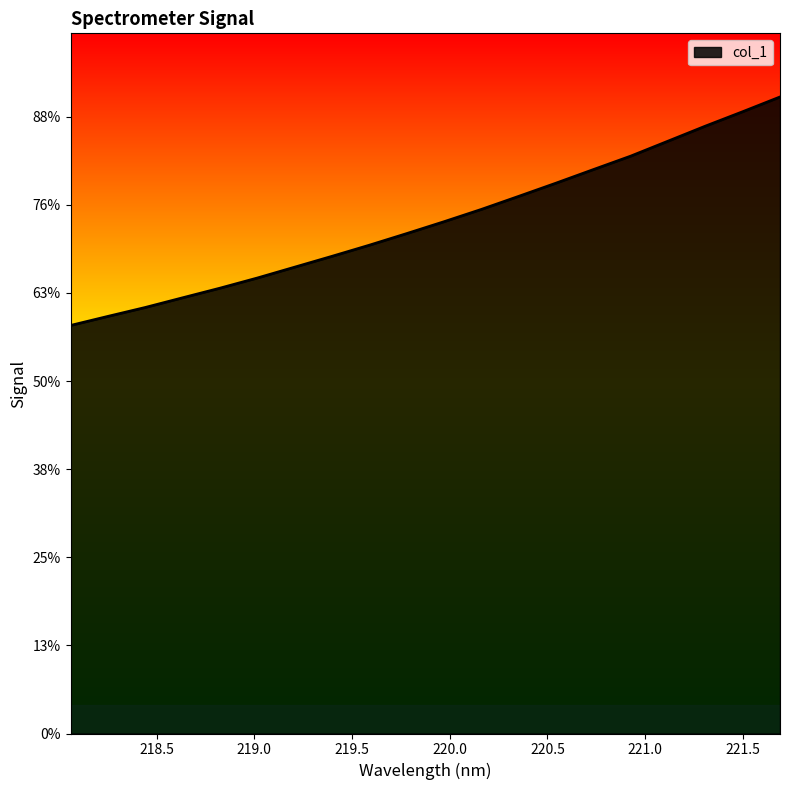

What is the sum of all values?

58112.9